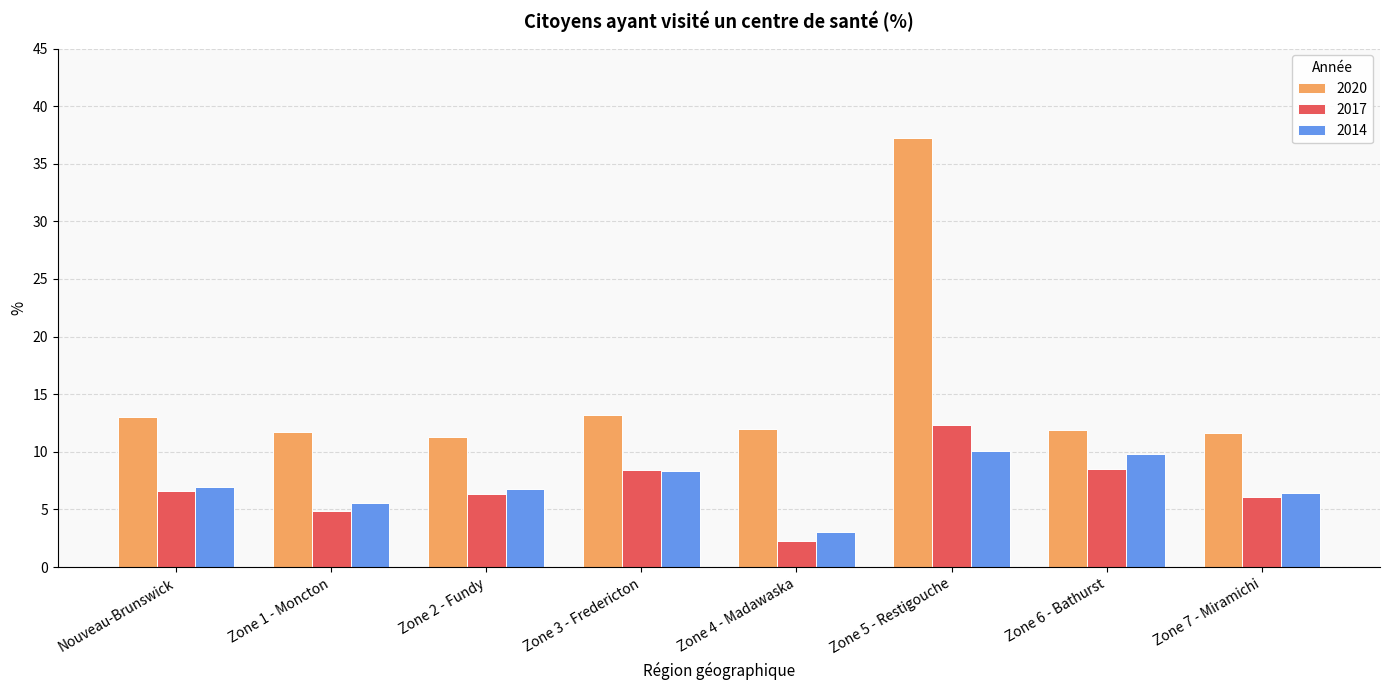

How many distinct data groups are displayed?

3